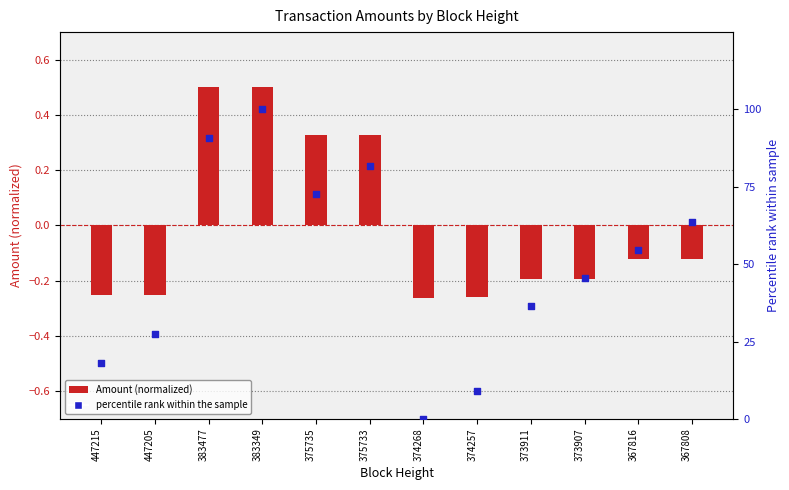

Which series reaches the maximum Y coordinate?

Percentile rank